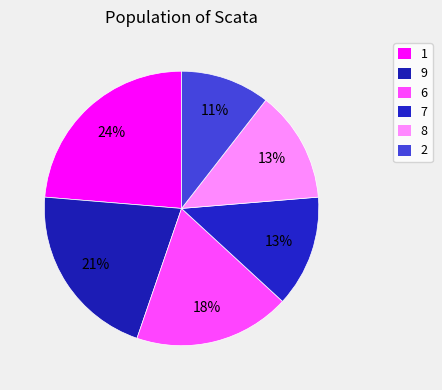

To the nearest percent, what percentage of the pie is 1?

24%